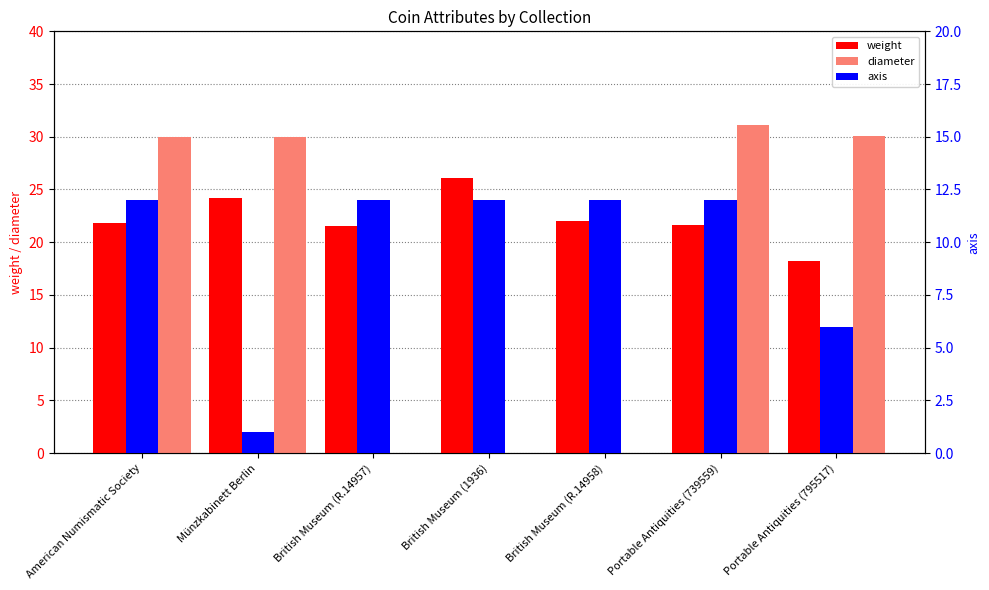

Reading left to right, what are all the values shown in this chart?

weight: American Numismatic Society=21.8	Münzkabinett Berlin=24.1	British Museum (R.14957)=21.5	British Museum (1936)=26.1	British Museum (R.14958)=22.0	Portable Antiquities (739559)=21.6	Portable Antiquities (795517)=18.2
diameter: American Numismatic Society=30.0	Münzkabinett Berlin=30.0	British Museum (R.14957)=0.0	British Museum (1936)=0.0	British Museum (R.14958)=0.0	Portable Antiquities (739559)=31.1	Portable Antiquities (795517)=30.1
axis: American Numismatic Society=12.0	Münzkabinett Berlin=1.0	British Museum (R.14957)=12.0	British Museum (1936)=12.0	British Museum (R.14958)=12.0	Portable Antiquities (739559)=12.0	Portable Antiquities (795517)=6.0